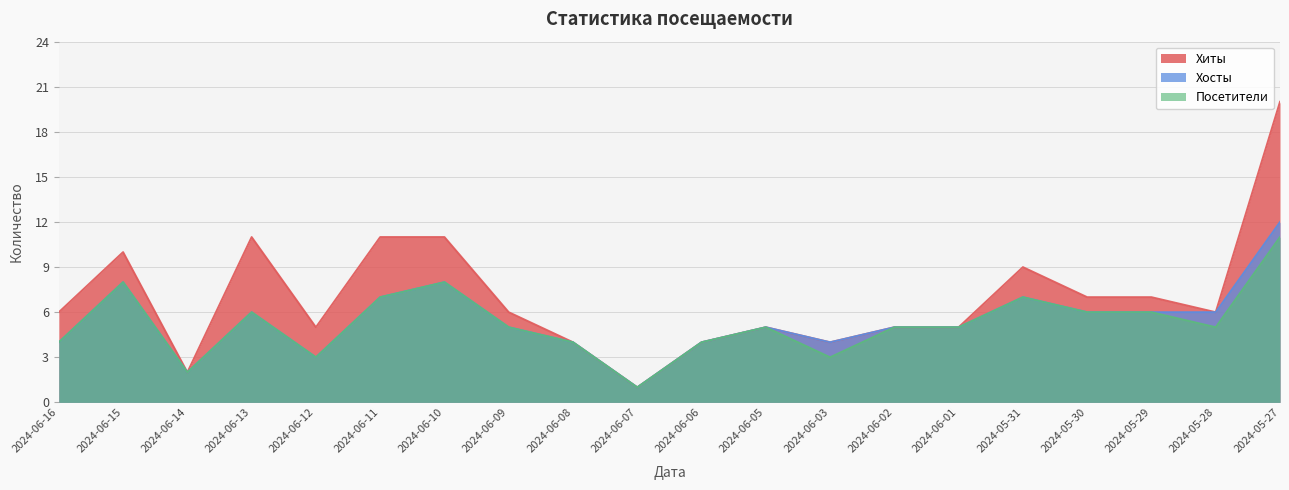

Rank the series by their maximum value, from lowest to highest.

Посетители, Хосты, Хиты